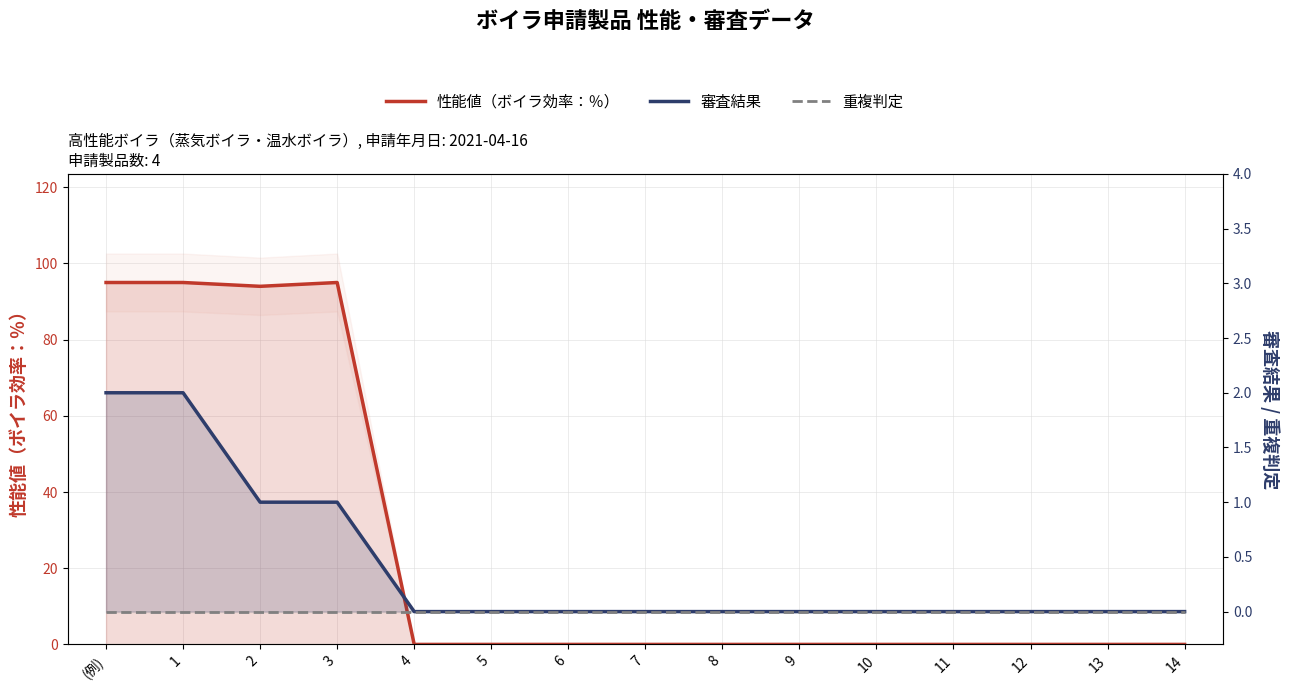

True or false: 審査結果 and 性能値（ボイラ効率：％） cross at least once.

False